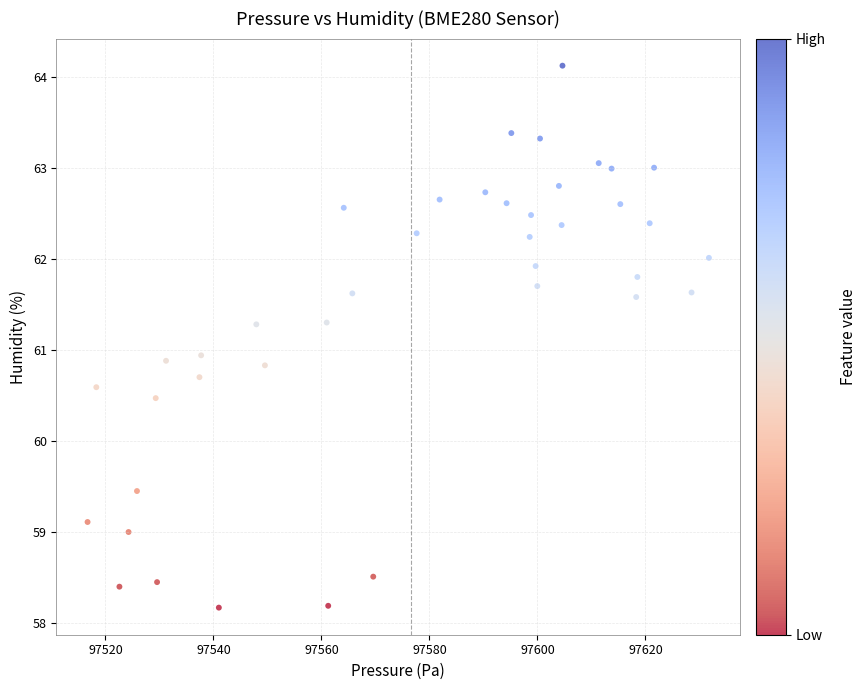

What is the range of X values (max minus min)?

115.1